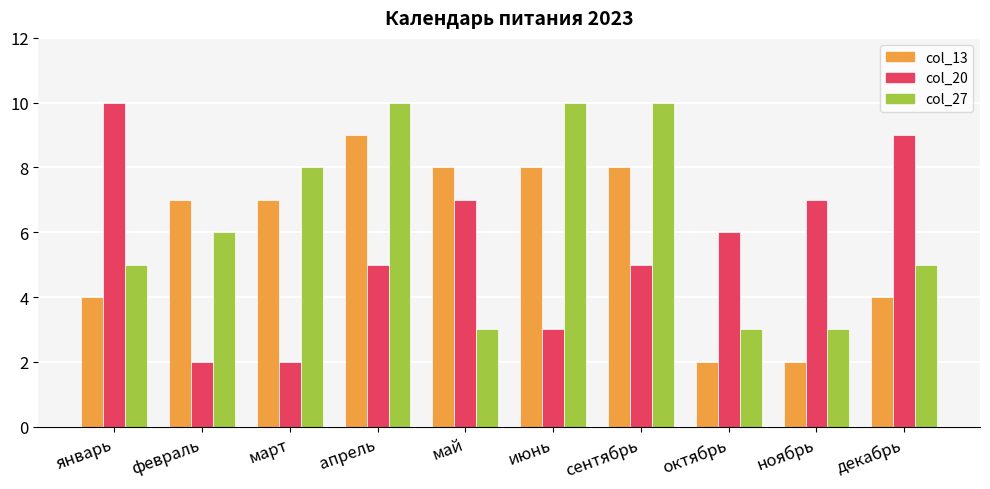

What is the maximum value for col_27?

10